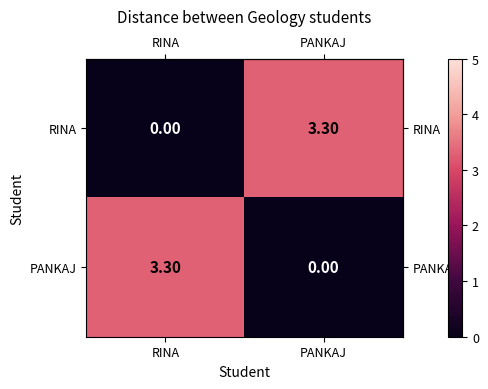

What is the spread (max minus min) of values at PANKAJ?

3.3